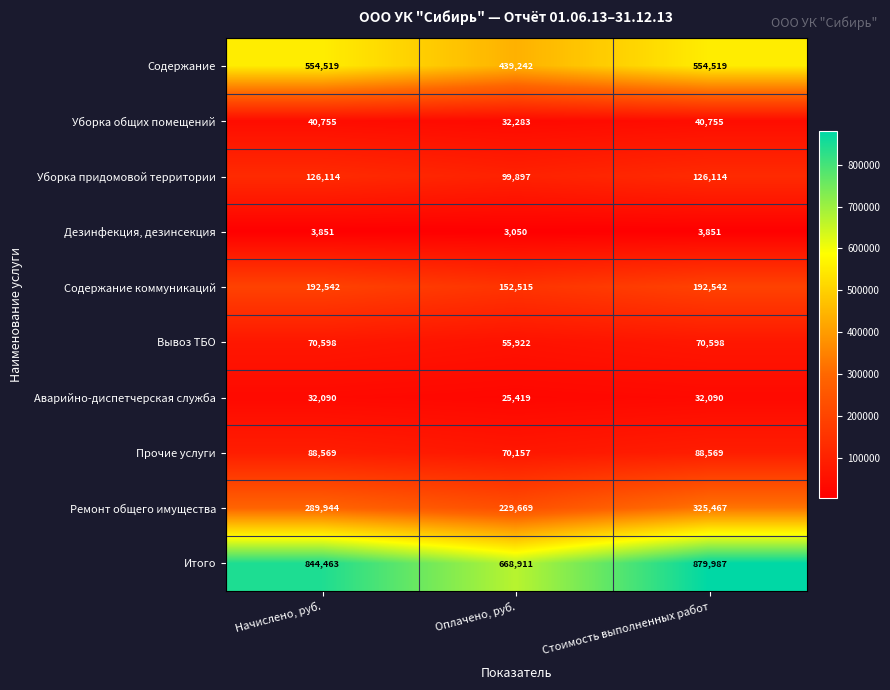

Count the number of data series in this chart.

10